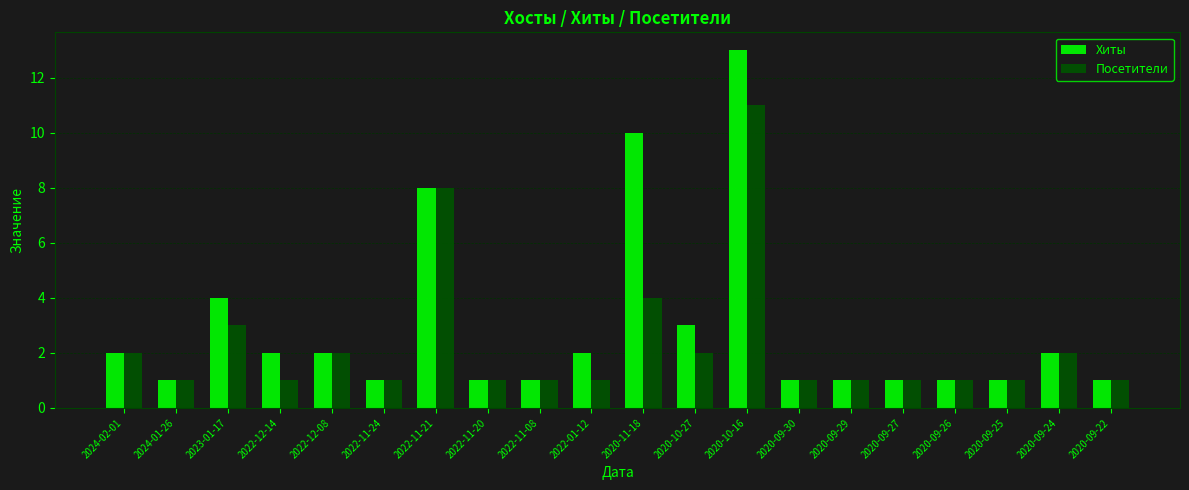

How many bars are there in each group?

2